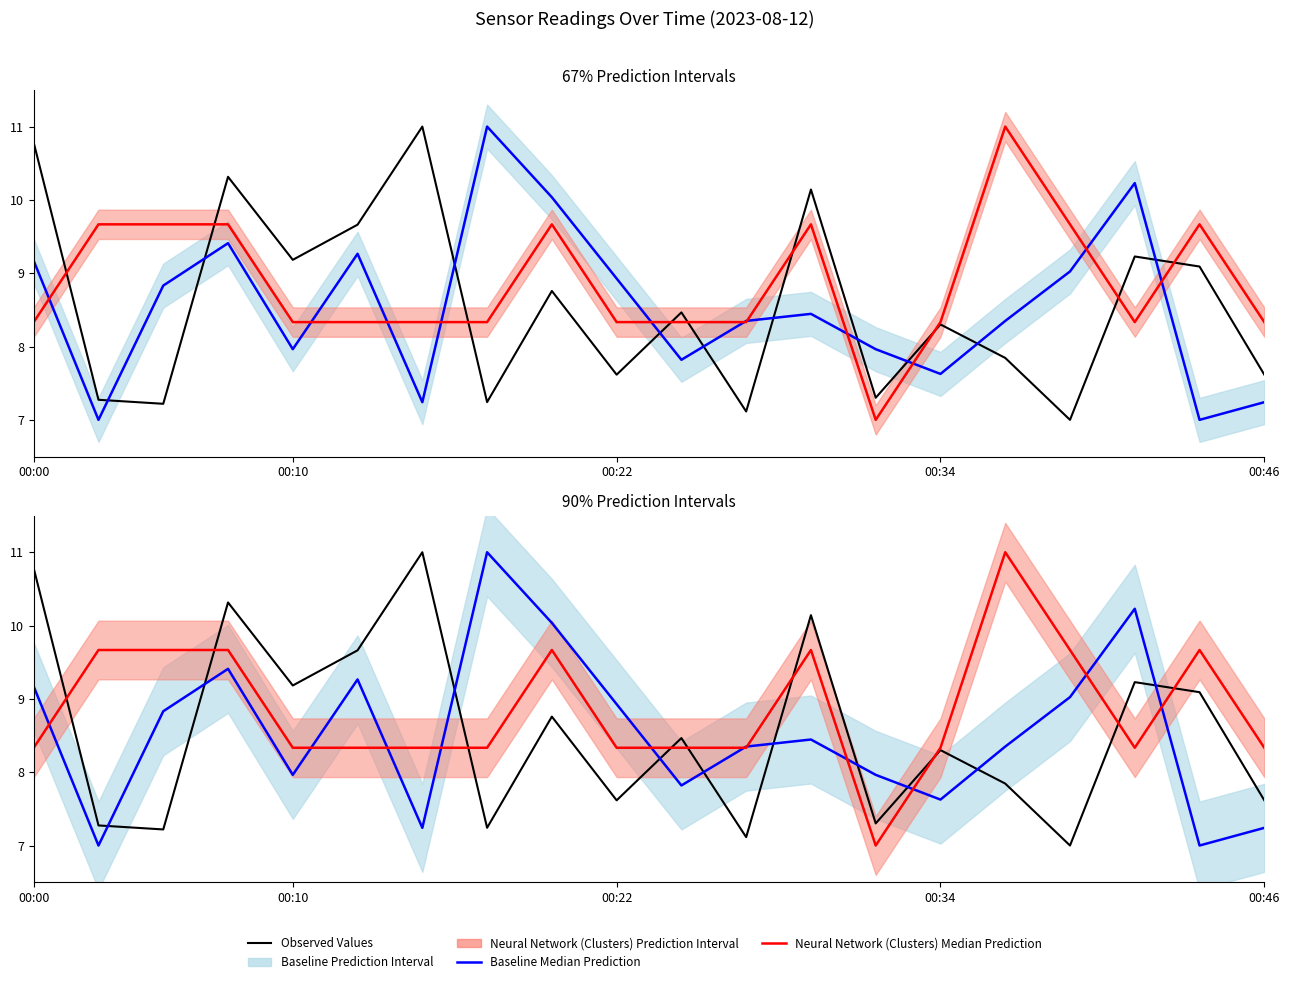

The value of Observed Values at 5 is 14.0. True or false?

False